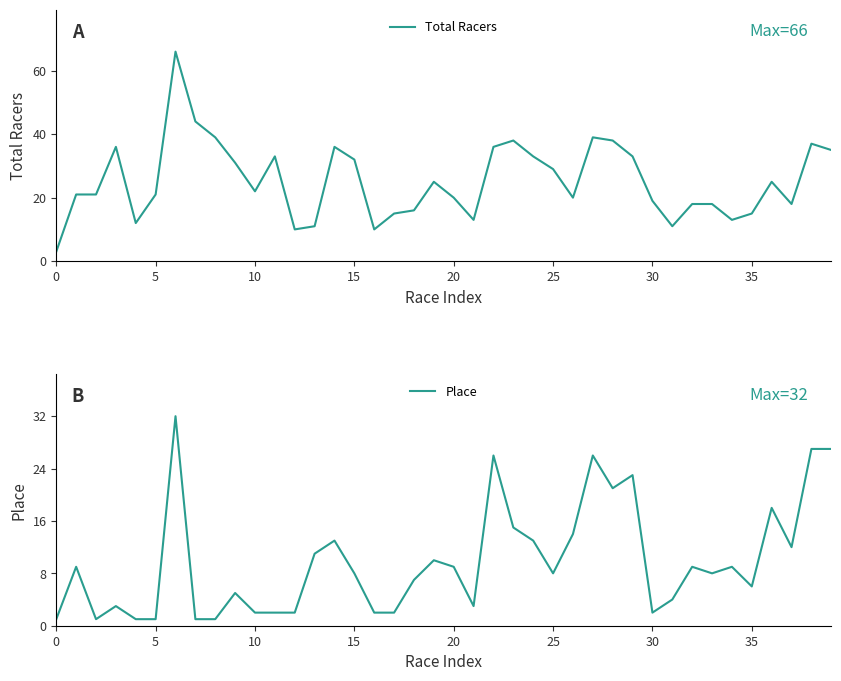

Is it true that Place equals 2 at 10?

True